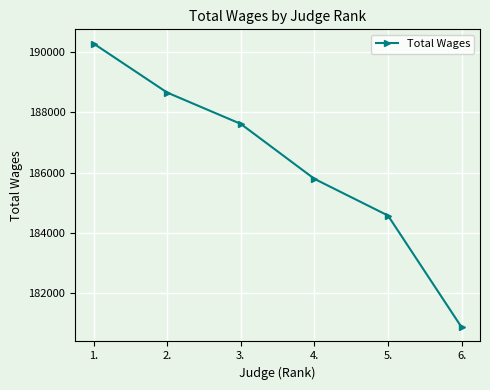

Reading left to right, transcribe all the data shown in this chart.

190288	188661	187622	185799	184581	180875